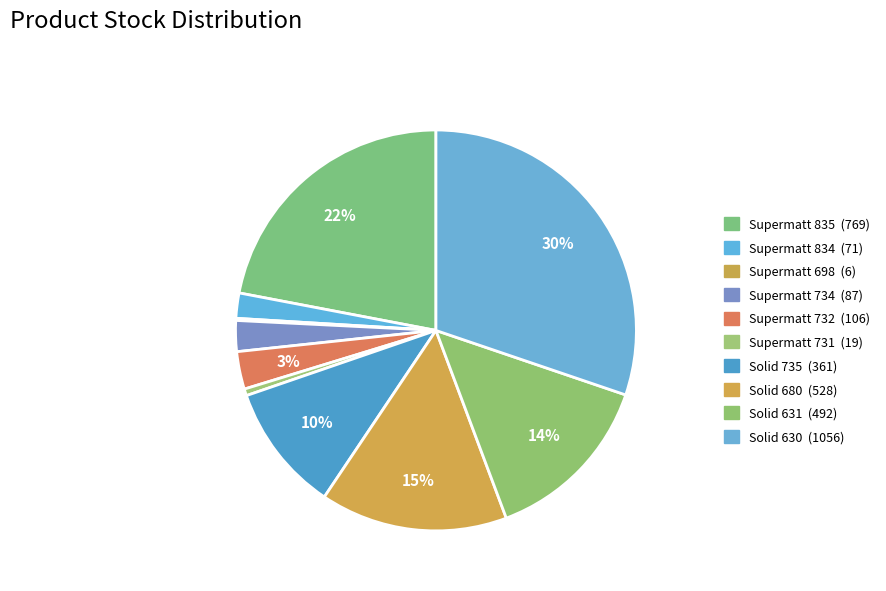

How many segments does this pie chart have?

10